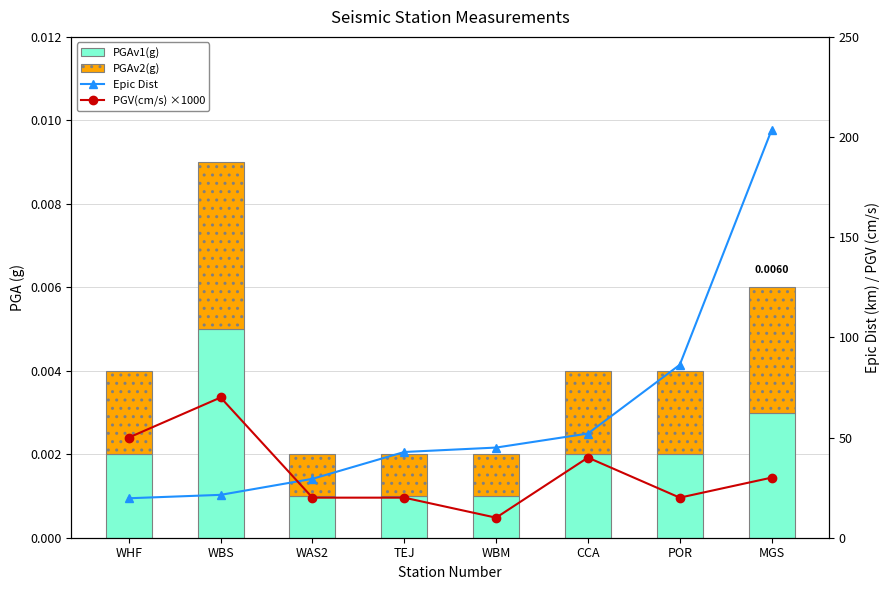

The value of PGAv2(g) at WHF is 0.0. True or false?

True